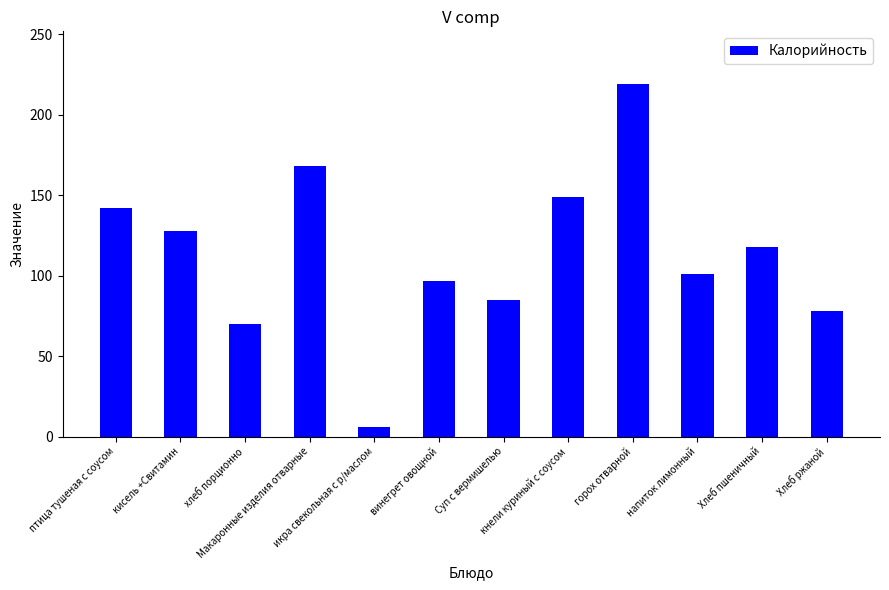

Count the number of categories in the chart.

12